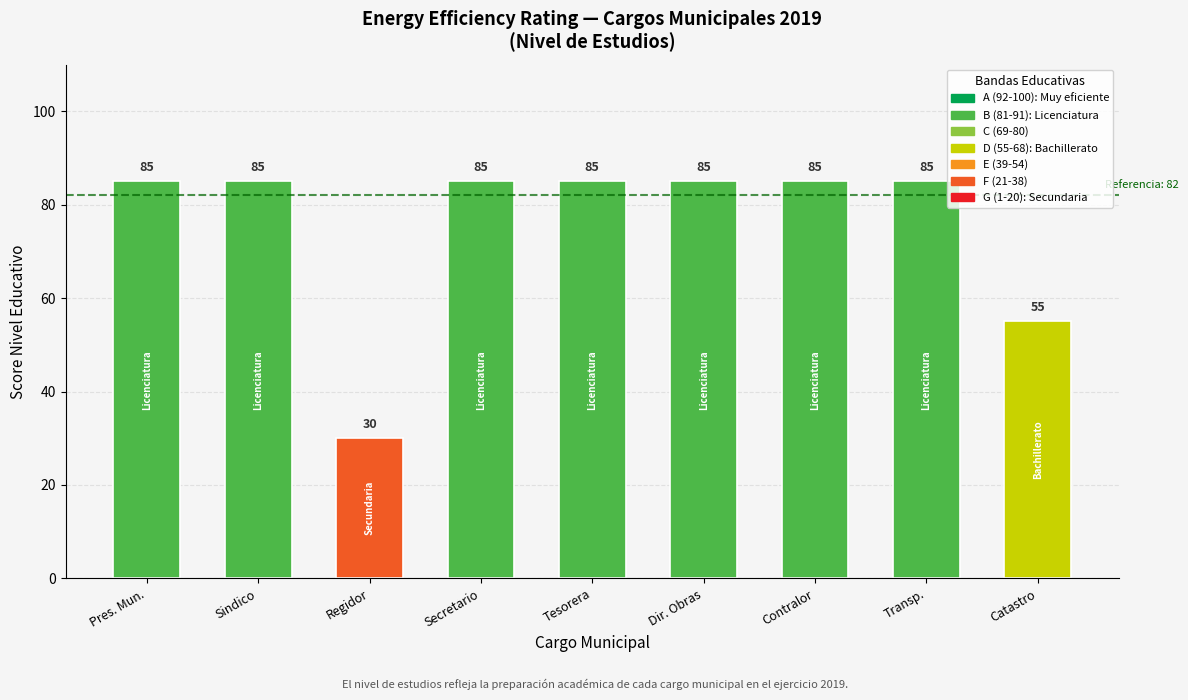

What is the ratio of the value at Catastro to the value at Secretario?

0.6